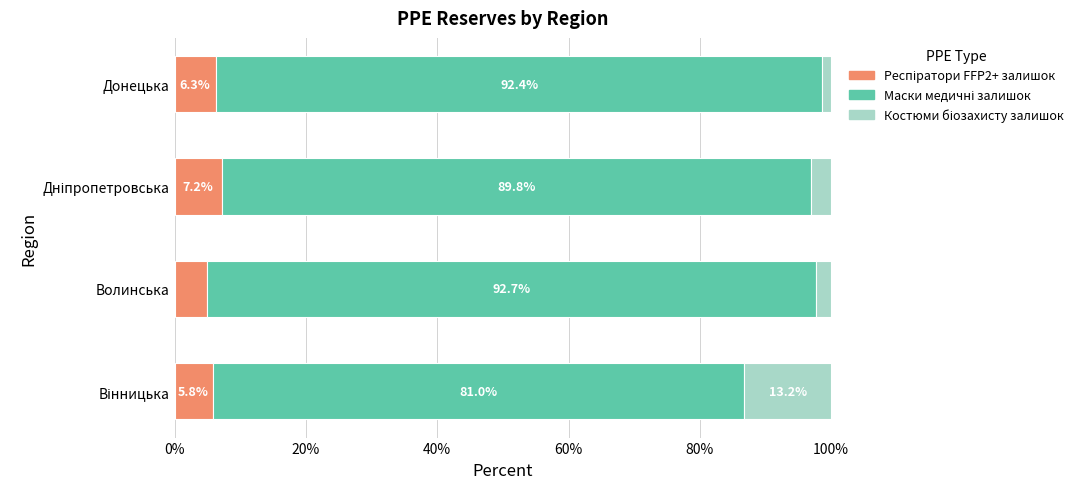

How many series are shown in this chart?

3